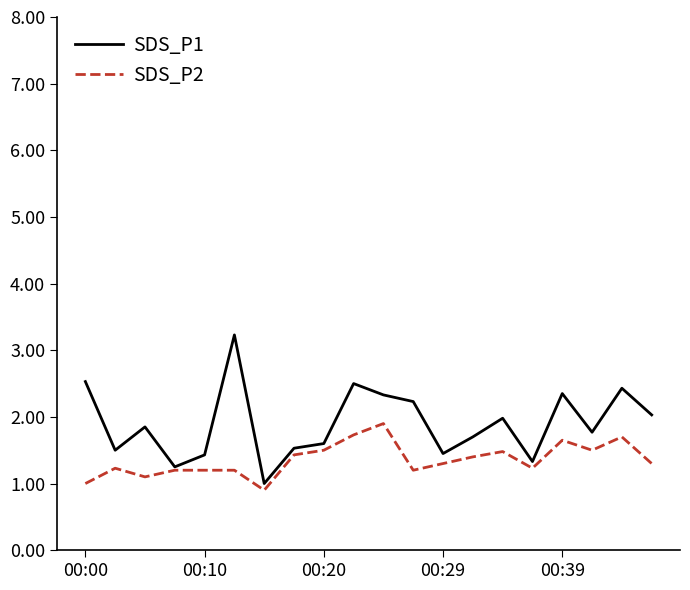

Rank the series by their average value, from highest to lowest.

SDS_P1, SDS_P2